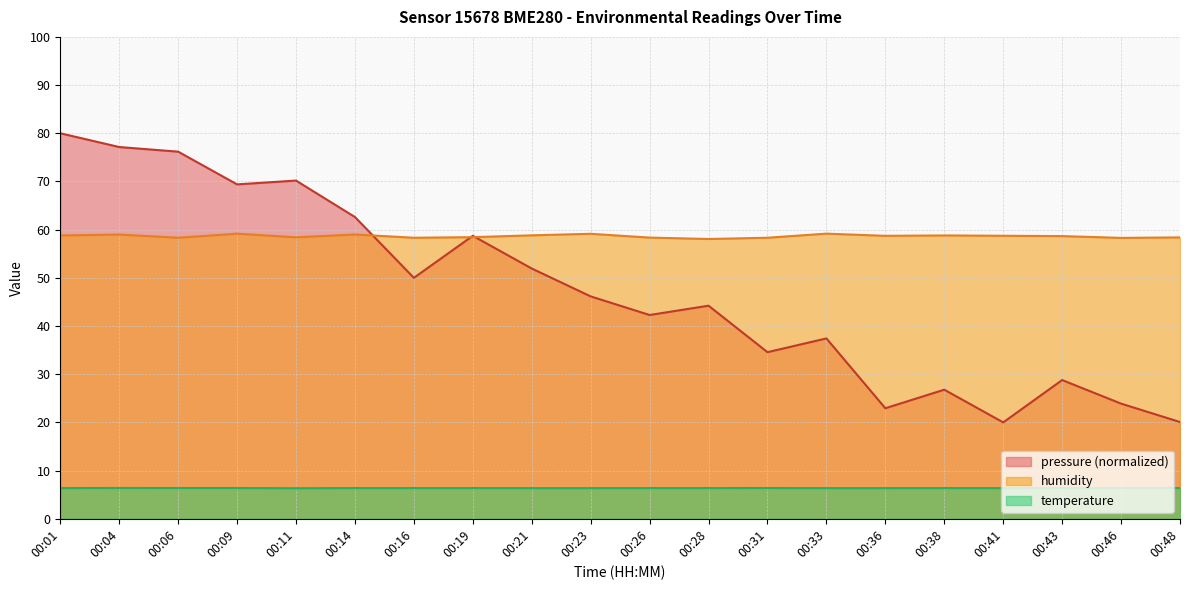

Does the chart have visible grid lines?

Yes